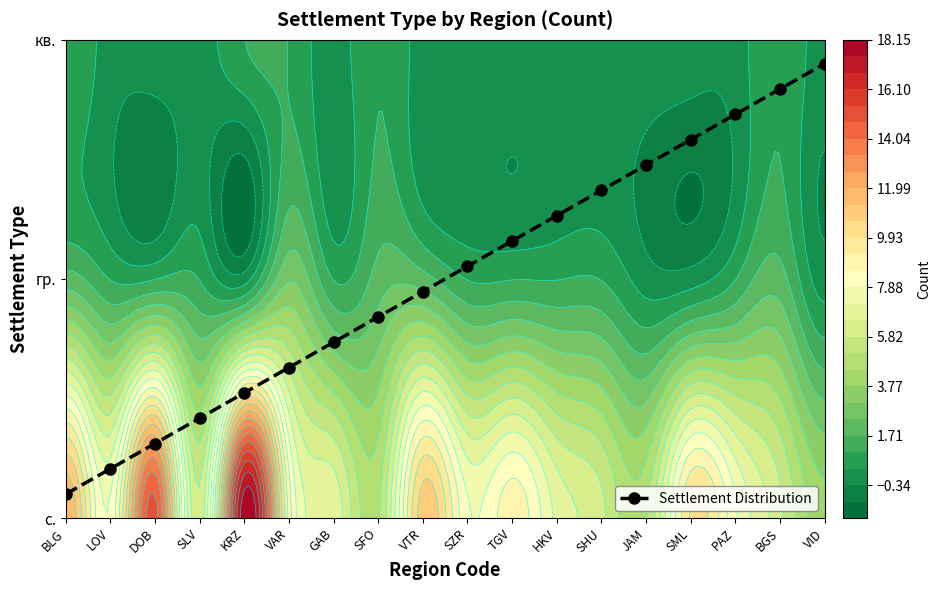

Is it true that the value at SLV is 0.4?

True